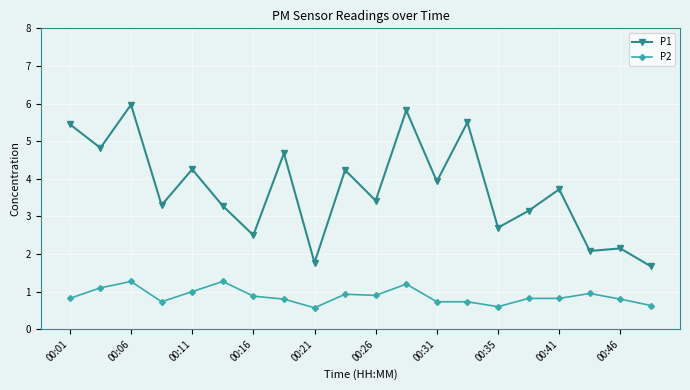

Rank the series by their maximum value, from highest to lowest.

P1, P2